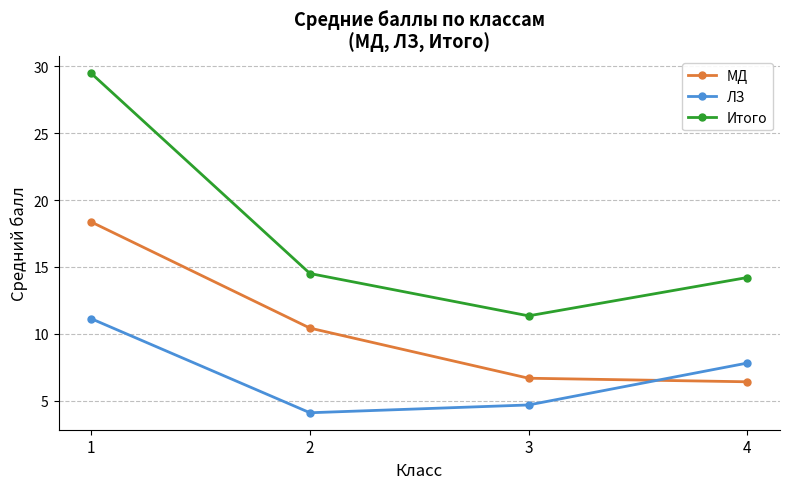

The Итого series shows 29.5 at 1. True or false?

True